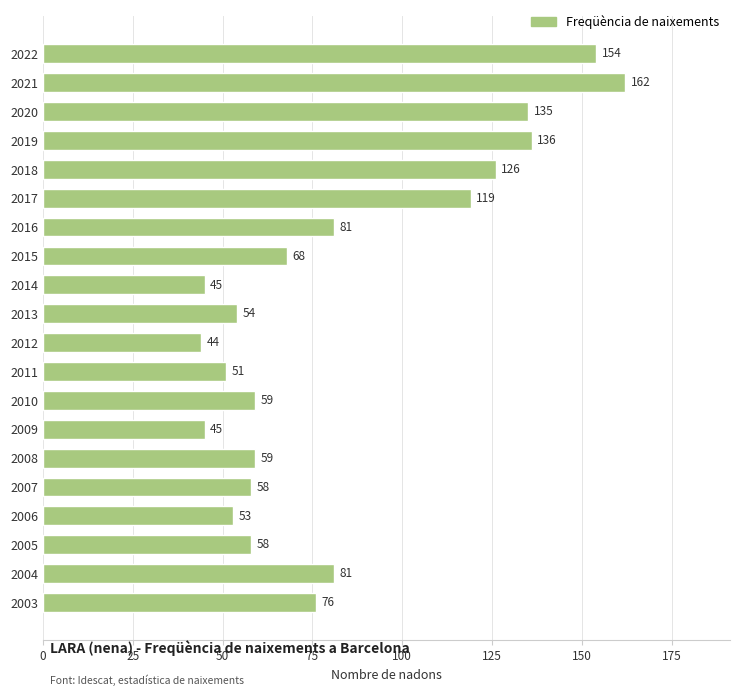

What is the value of the 14th bar from the top?

45